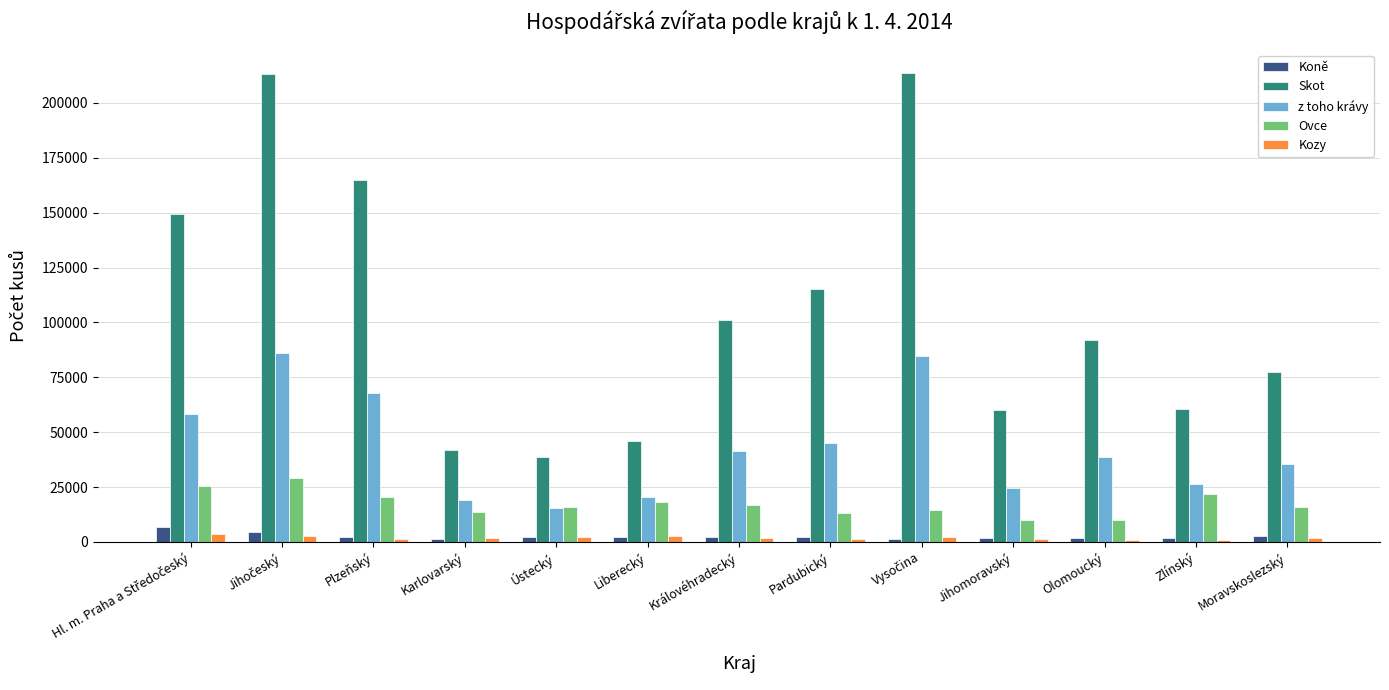

What are all the series names shown in the legend?

Koně, Skot, z toho krávy, Ovce, Kozy